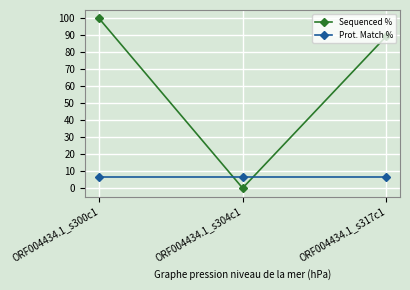

Is this an area chart (filled region under the line)?

No